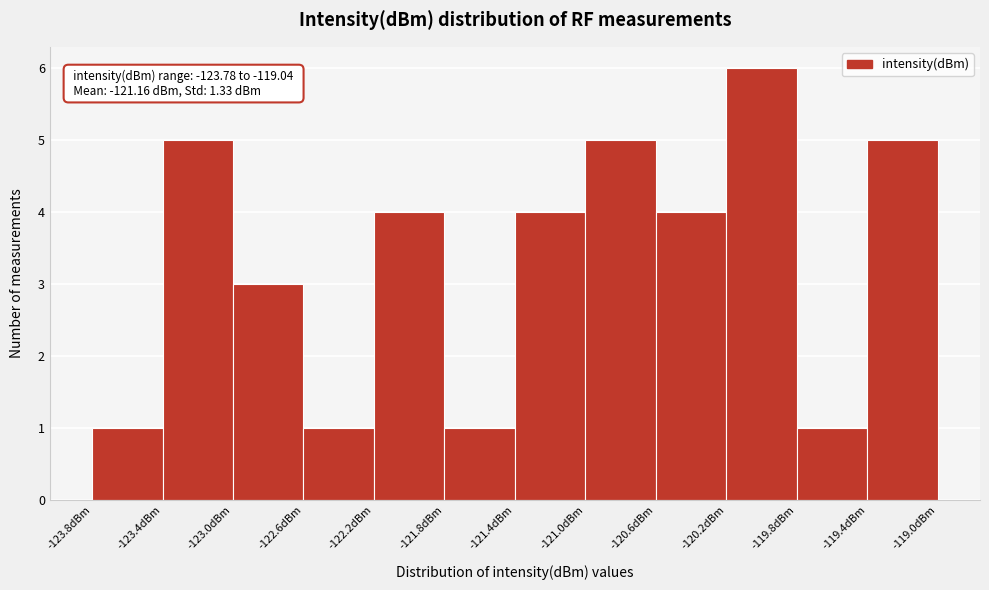

Over which range of the x-axis is the bar tallest?

-120.20 to -119.85